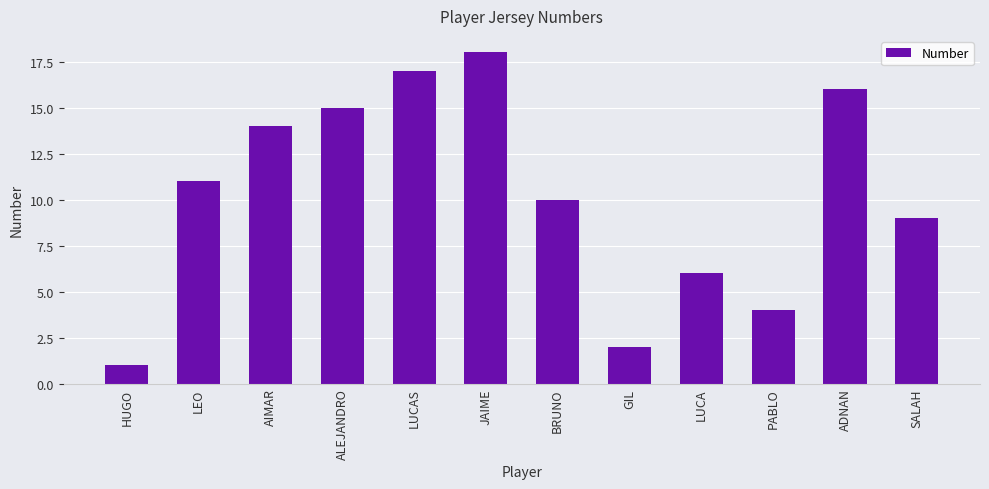

Which category has the highest value across all series?

JAIME